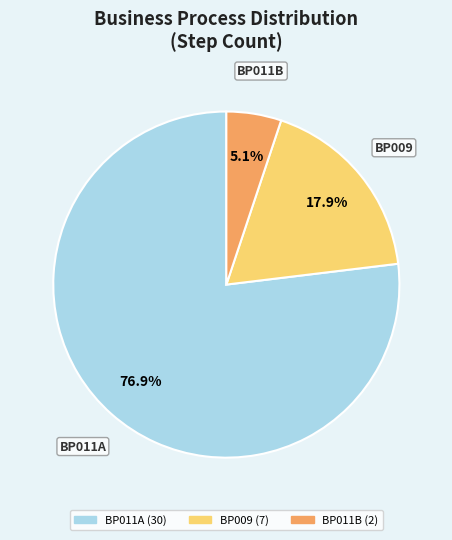

Does any single category account for the majority?

Yes